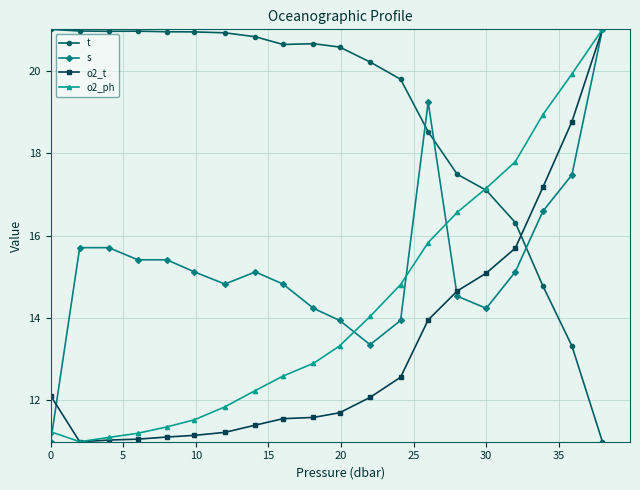

Rank the series by their average value, from lowest to highest.

o2_t, o2_ph, s, t